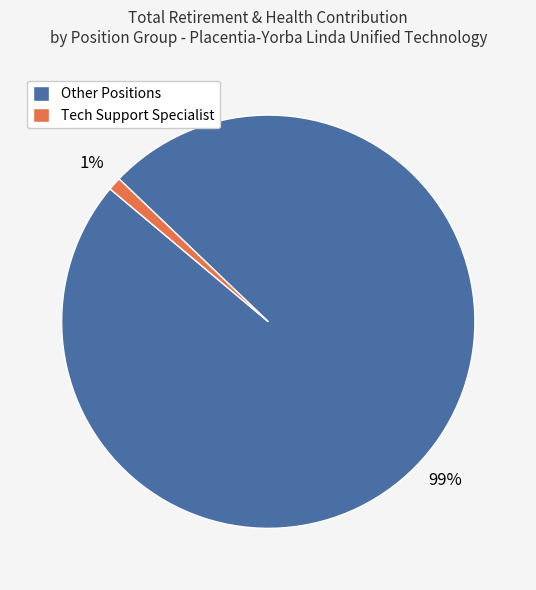

Count the number of slices in the pie.

2